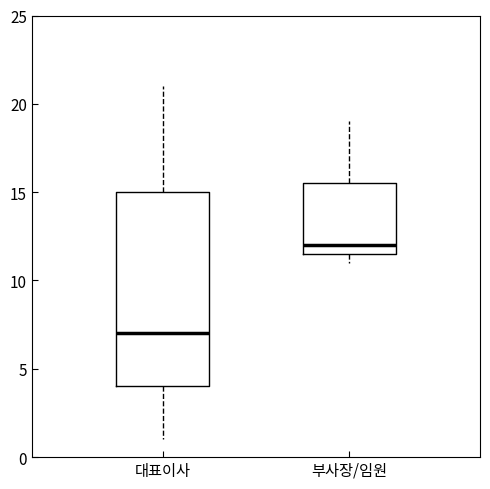

Where is the lower edge of the box for 부사장/임원 on the y-axis? The values are not printed on the chart, so give them approximately, as read against the axis.

11.5